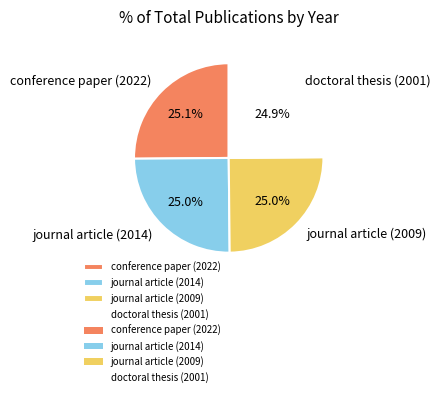

To the nearest percent, what percentage of the pie is journal article (2014)?

25%